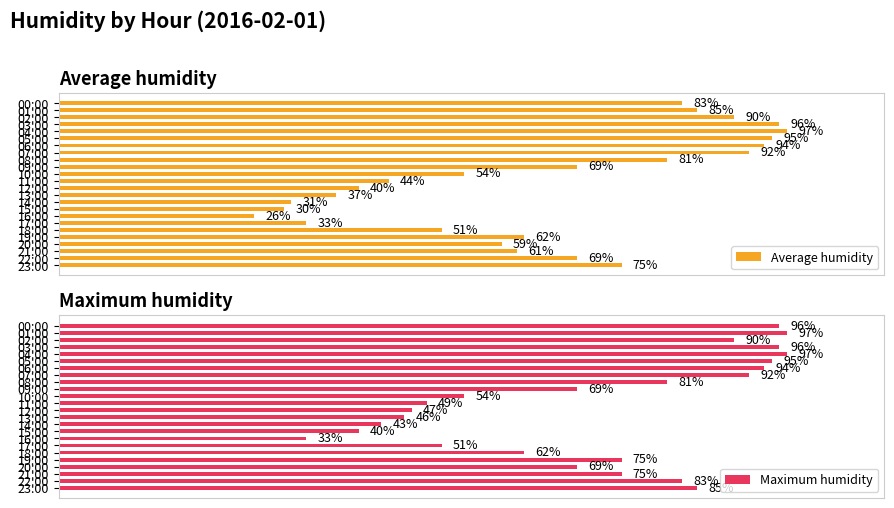

What is the average value of the Average humidity series?

65